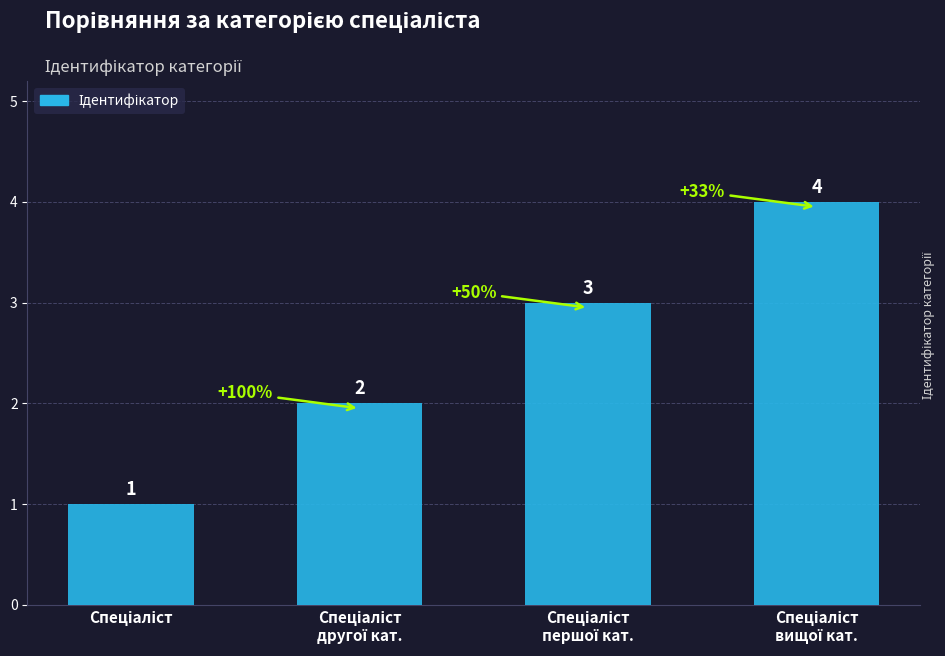

Count the values in the range 2 to 4.

3